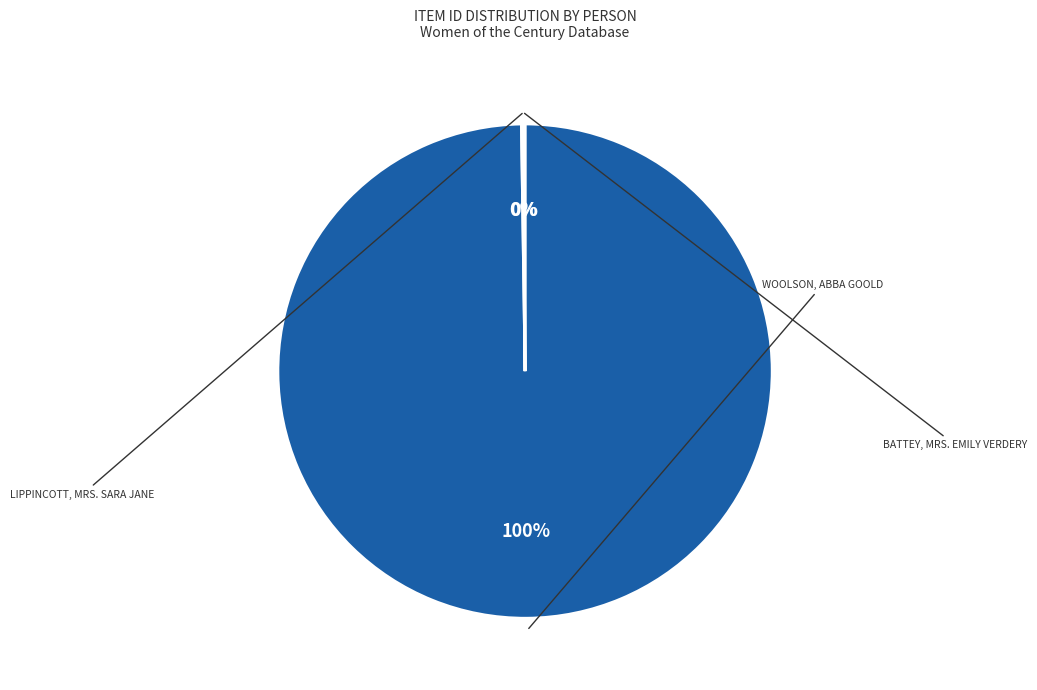

To the nearest percent, what is the average slice percentage?

33%